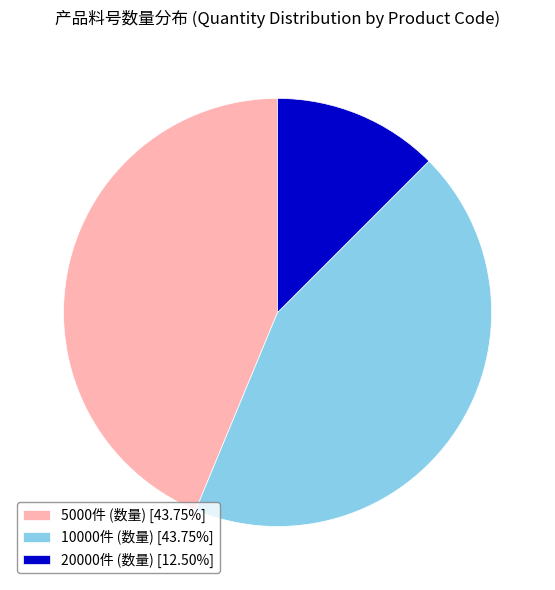

Is the sum of 10000件 (数量) [43.75%] and 5000件 (数量) [43.75%] greater than half?

Yes